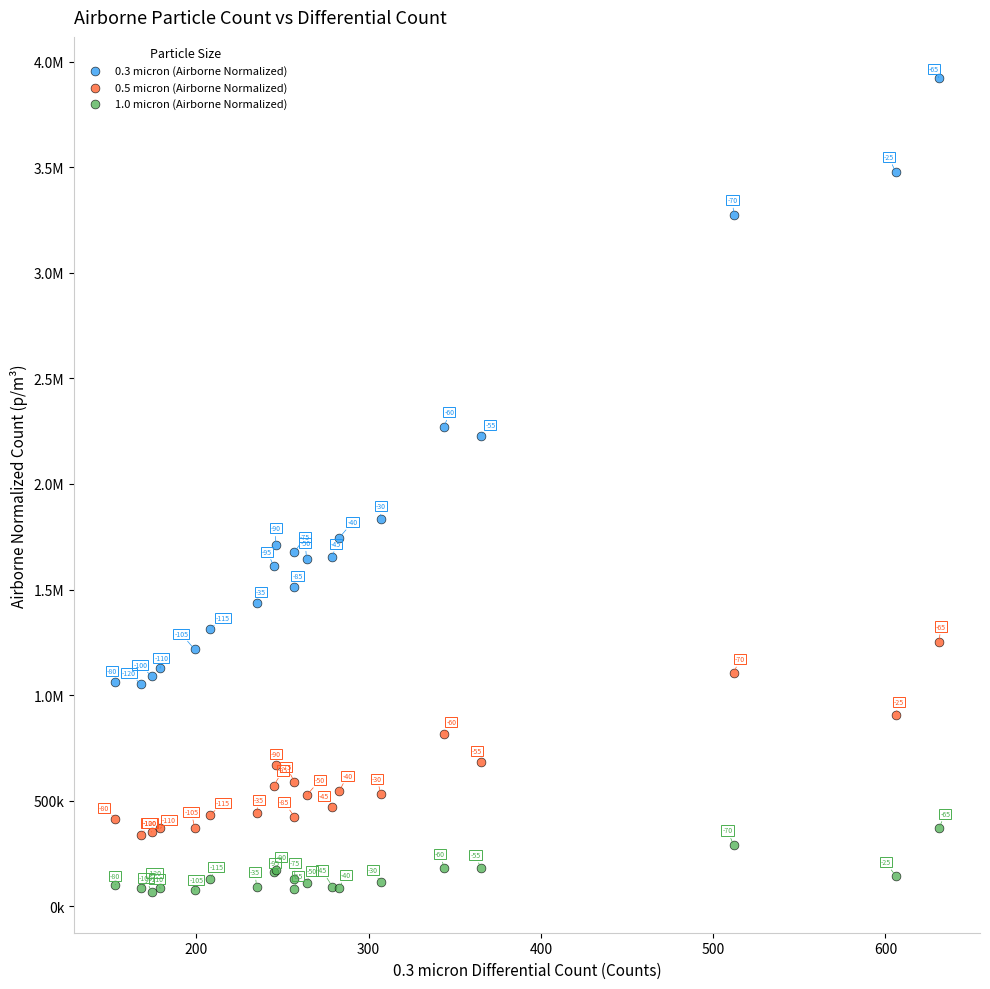

What are all the series names shown in the legend?

0.3 micron (Airborne Normalized), 0.5 micron (Airborne Normalized), 1.0 micron (Airborne Normalized)